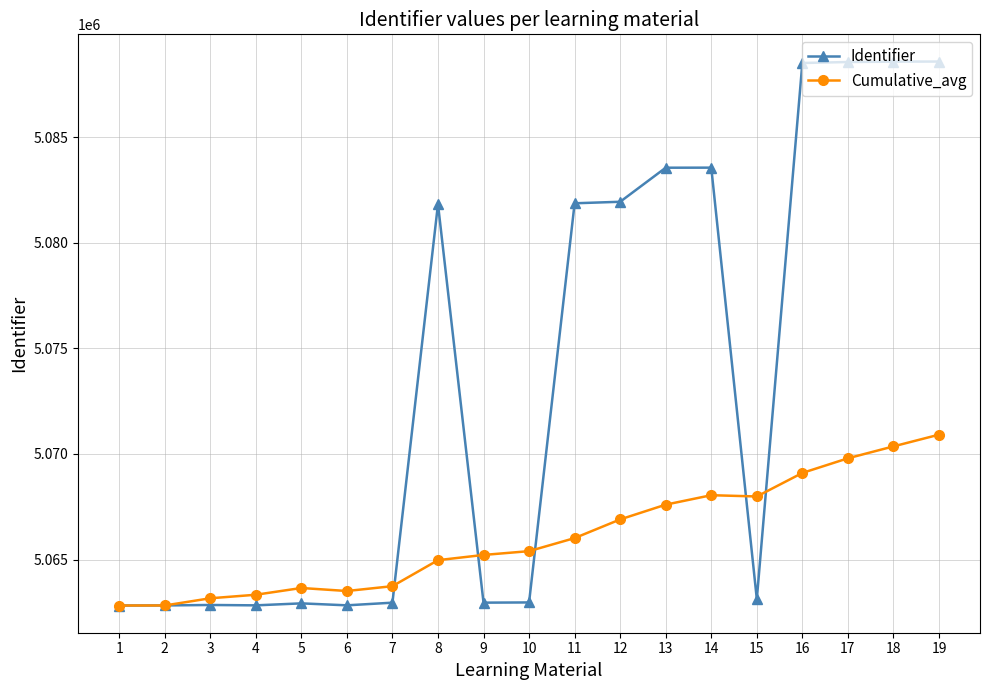

How many lines are shown in the chart?

2